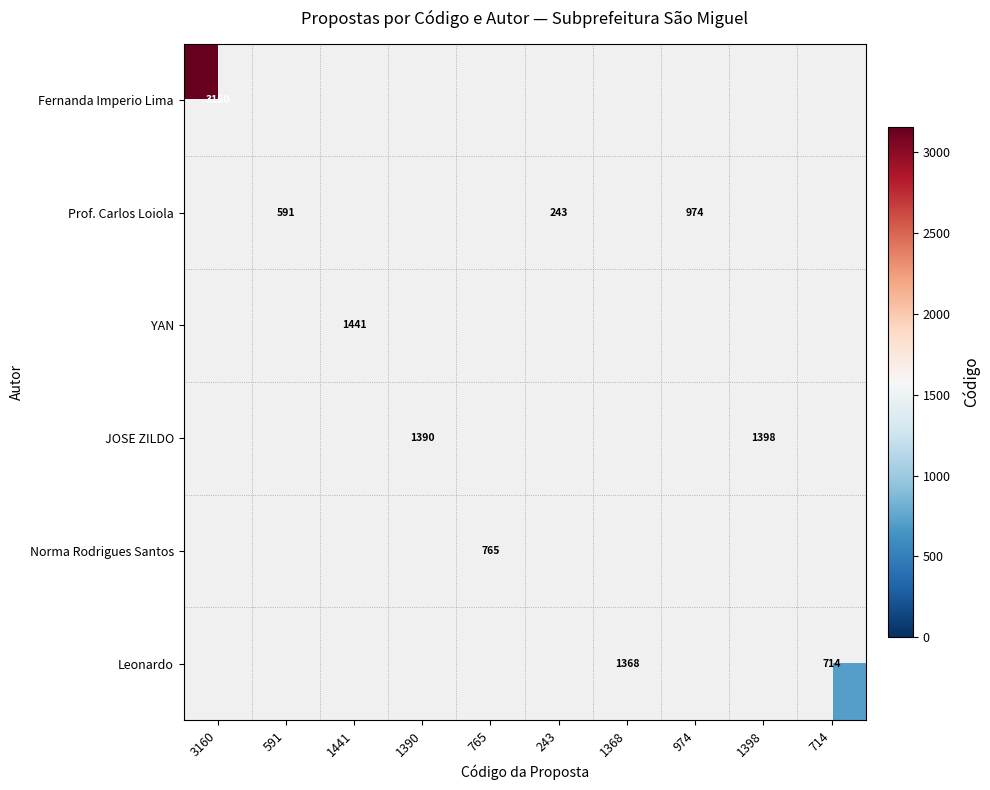

How many values in the Prof. Carlos Loiola series exceed 243?

2